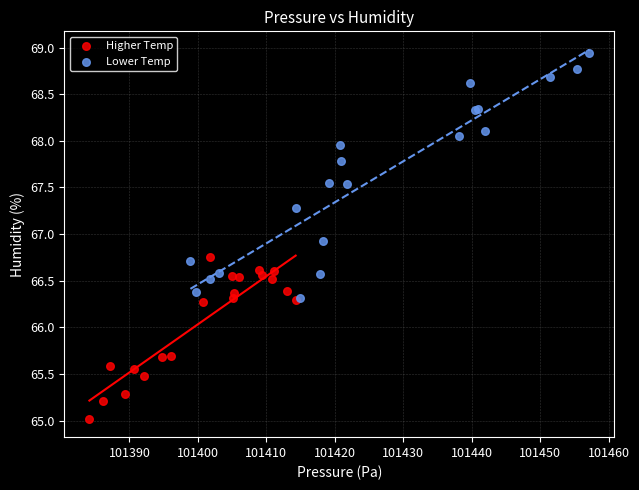

Which series contains the highest Y value?

Lower Temp